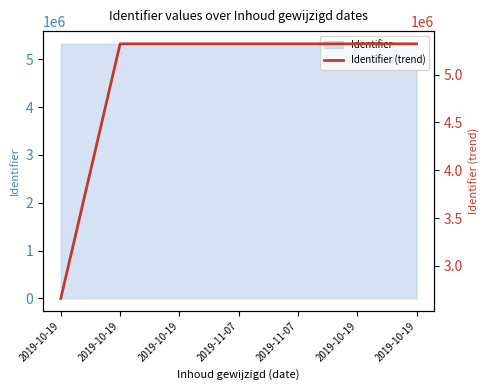

Which label corresponds to the largest value in the chart?

2019-10-19